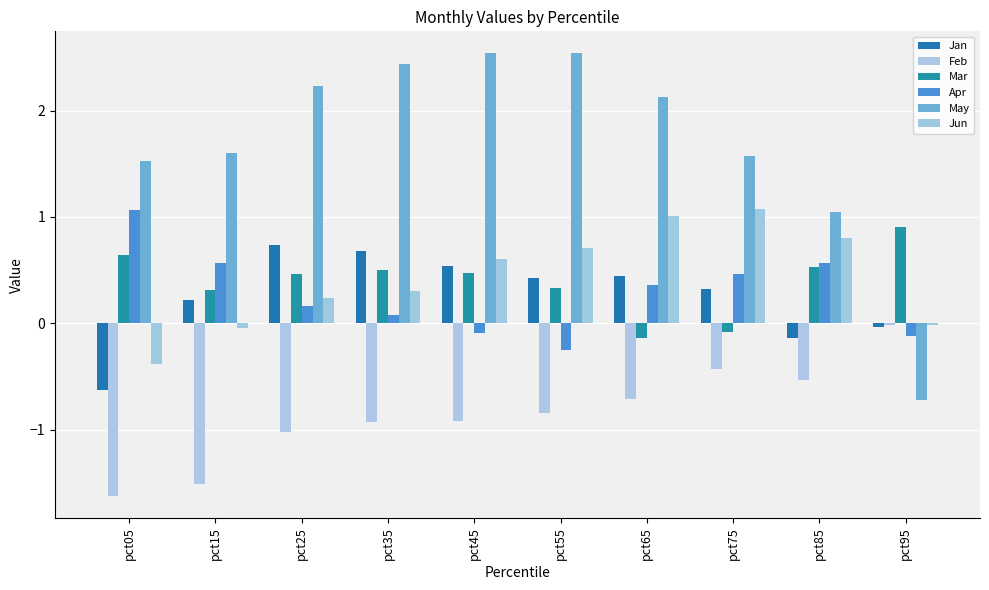

What is the highest value of the Mar series?

0.9